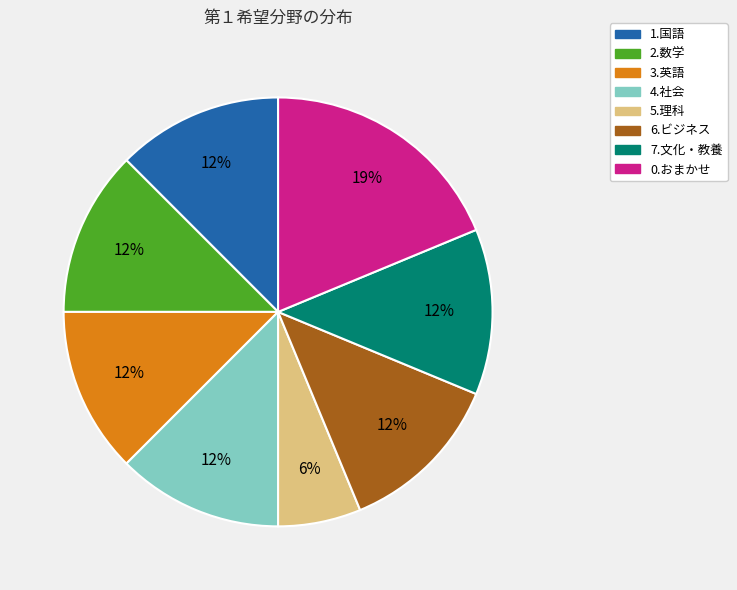

Do 2.数学 and 5.理科 together represent more than half of the pie?

No